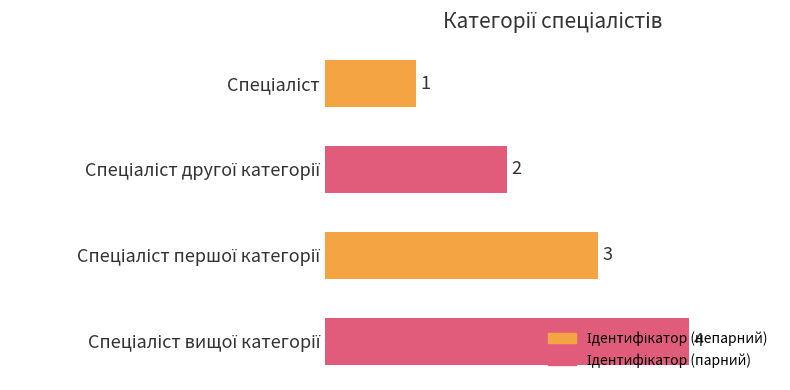

What is the maximum value shown in the chart?

4